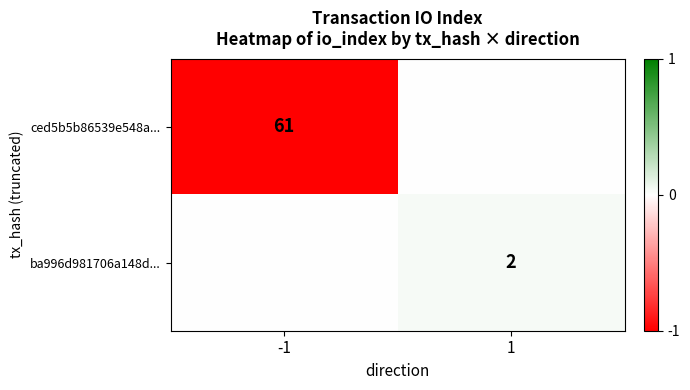

True or false: ba996d981706a148d... has a value of 1 at 1.

False